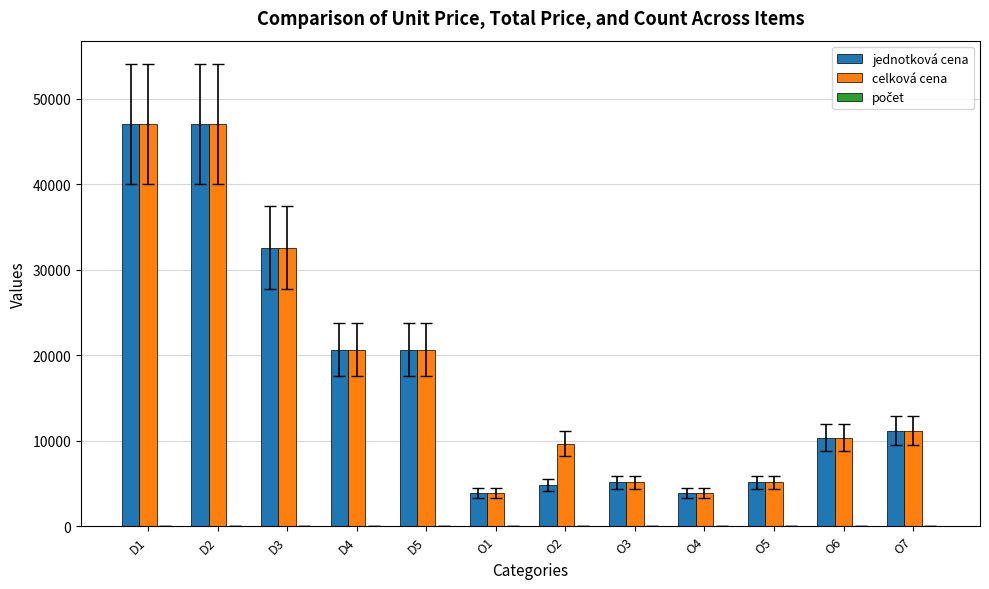

The value of celková cena at D5 is 20644.8. True or false?

True